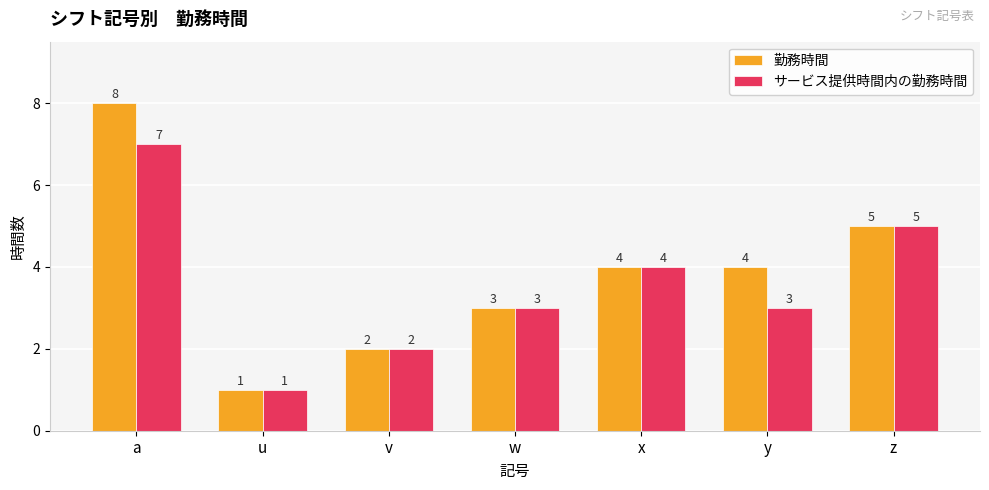

What is the lowest value of the 勤務時間 series?

1